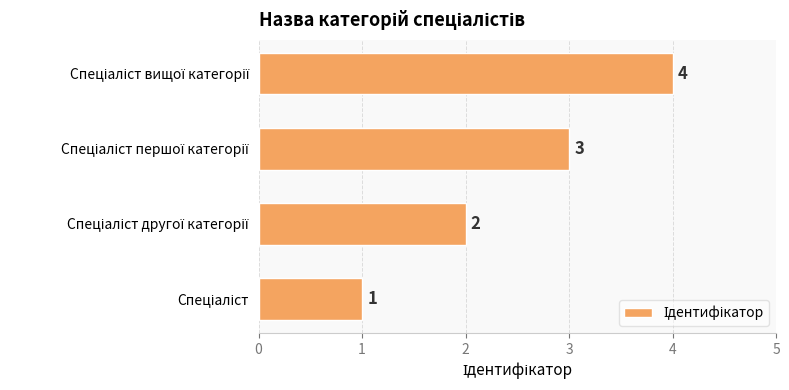

What is the difference between the maximum and minimum values?

3